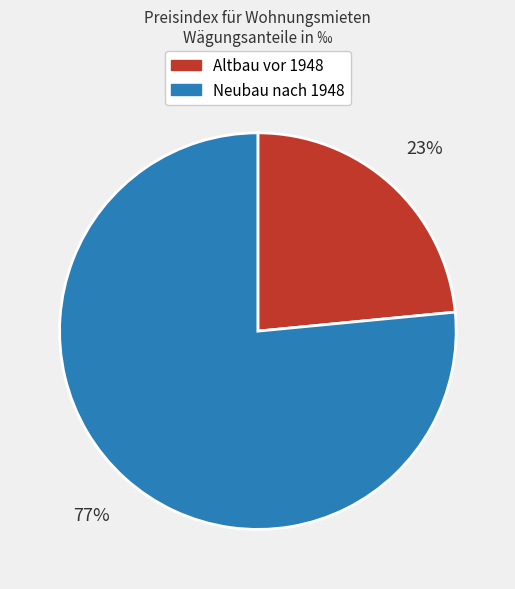

Which category accounts for the majority?

Neubau nach 1948